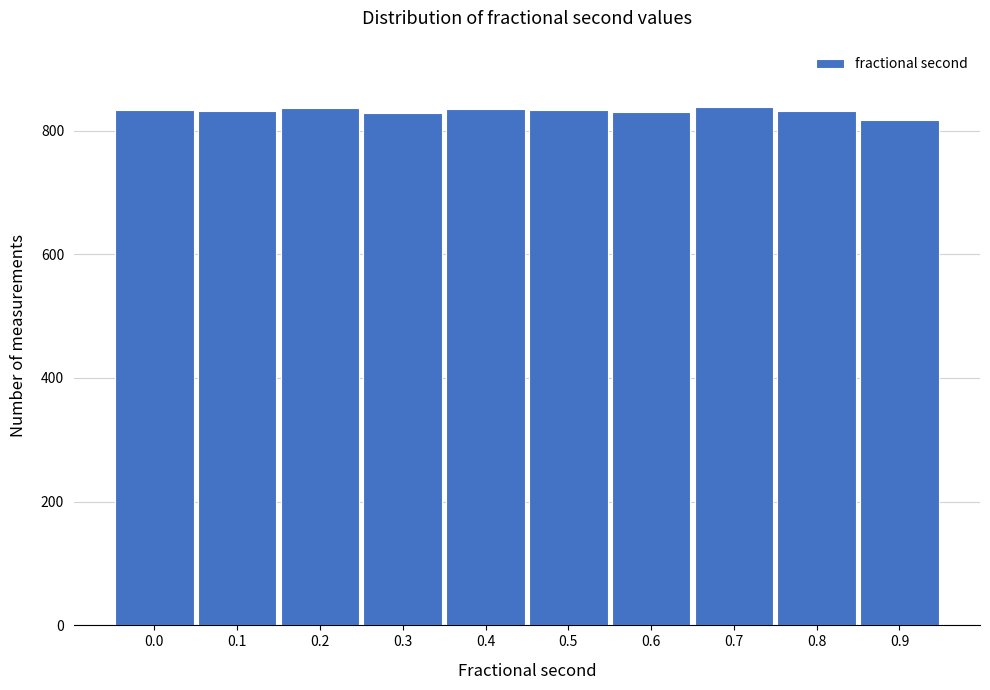

What is the value of the 8th bar from the left?

838